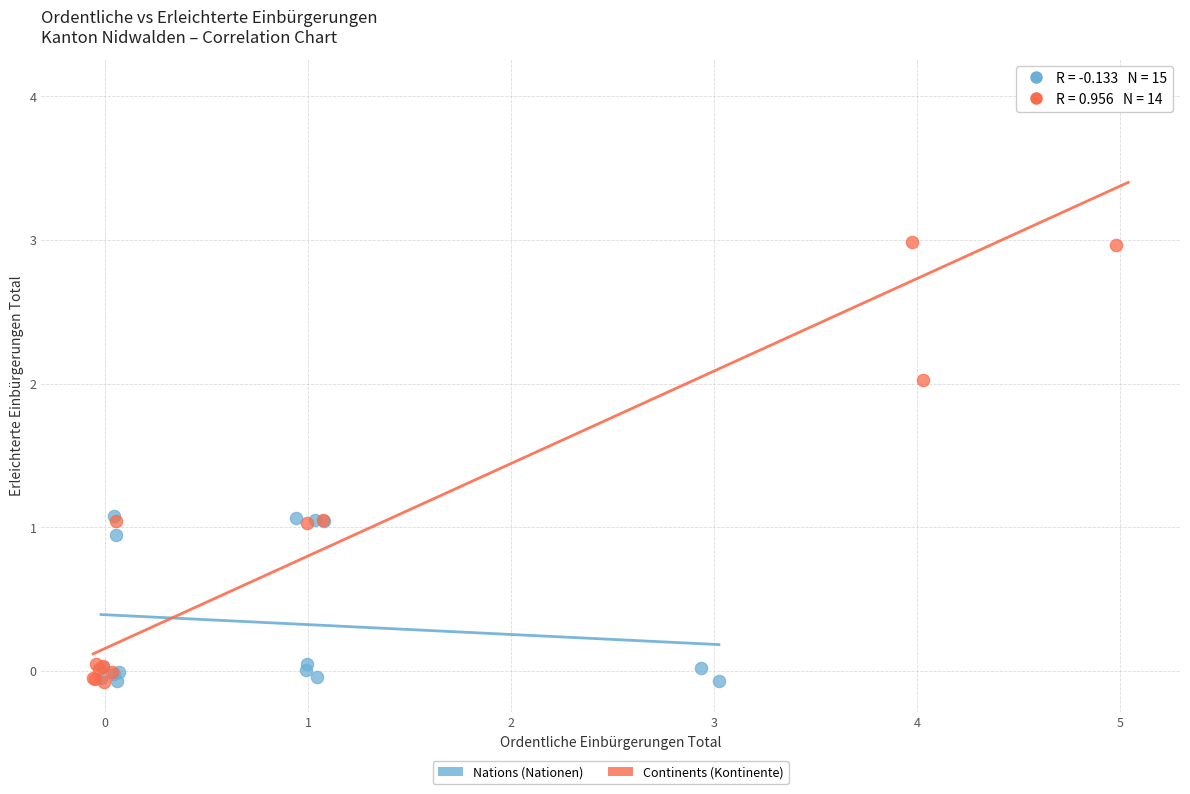

Which series contains the highest Y value?

Continents (Kontinente)